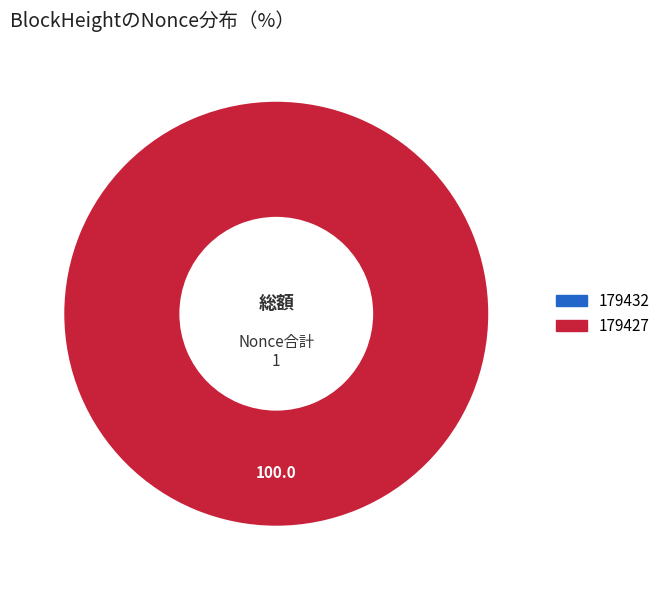

True or false: 179427 accounts for 100% of the total.

True